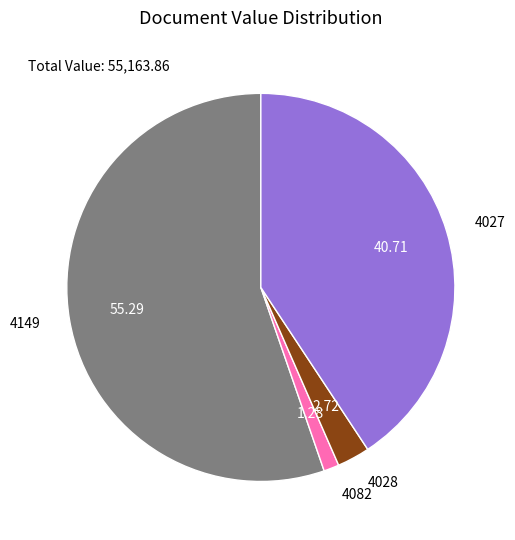

Which category accounts for the majority?

4149